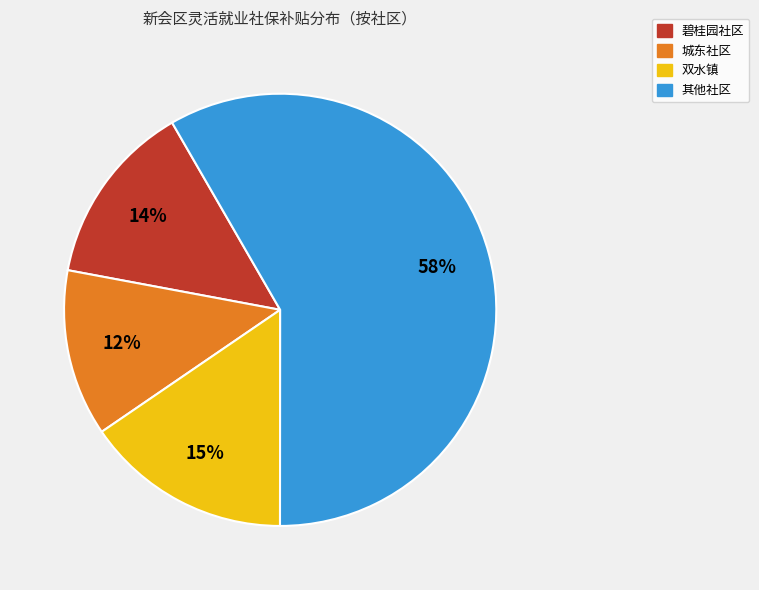

Is there a majority slice in this chart?

Yes